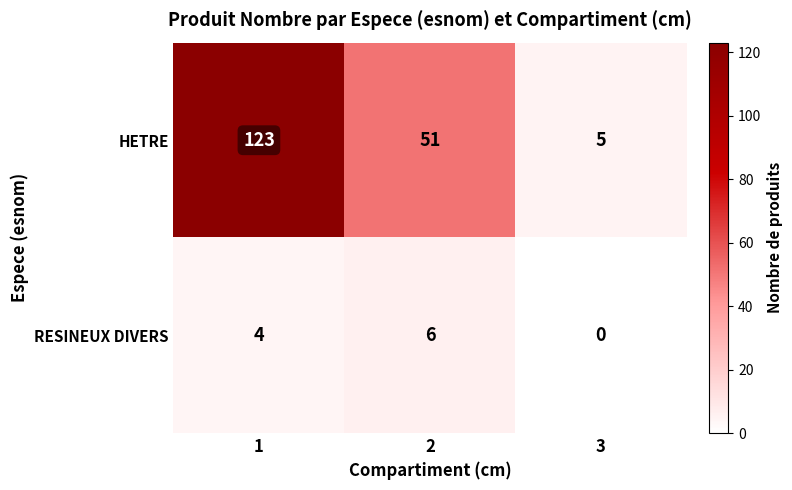

What is the difference between the HETRE values at 1 and 3?

118